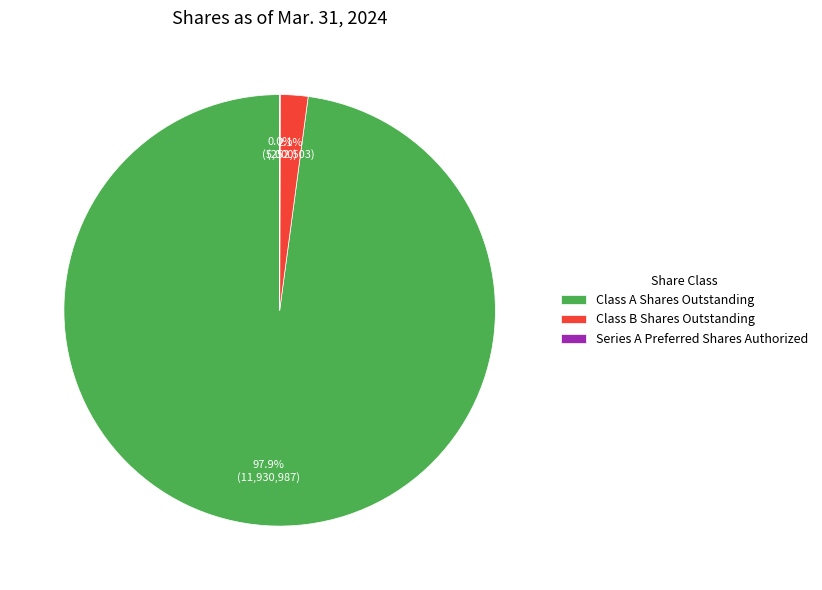

Is Class A Shares Outstanding the majority of the pie?

Yes